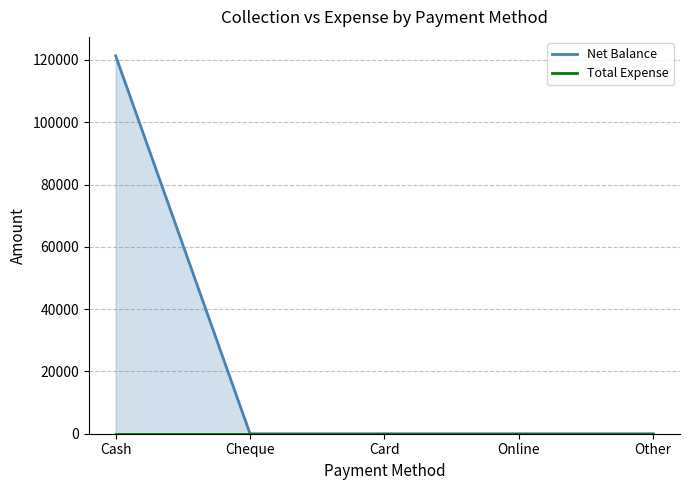

Rank the series at Online from lowest to highest value.

Net Balance, Total Expense